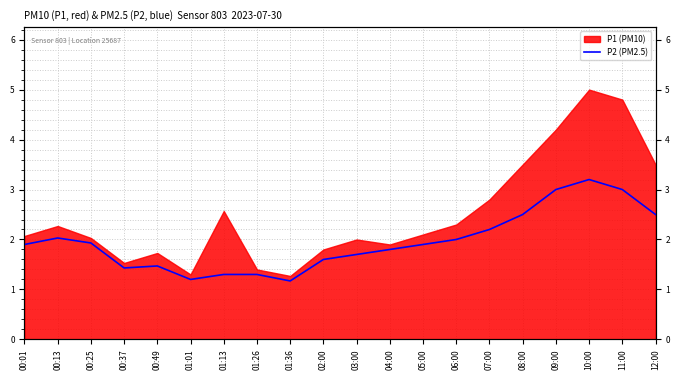

Reading left to right, extract all data points from this chart.

1.9	2.0	1.9	1.4	1.5	1.2	1.3	1.3	1.2	1.6	1.7	1.8	1.9	2.0	2.2	2.5	3.0	3.2	3.0	2.5